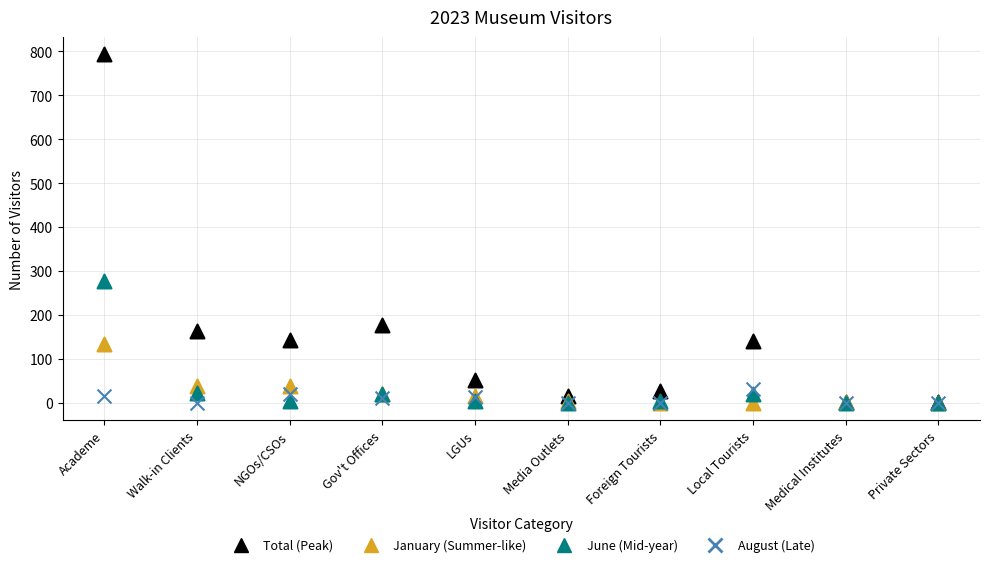

In the Total (Peak) series, what Y value is closest to 397?

178